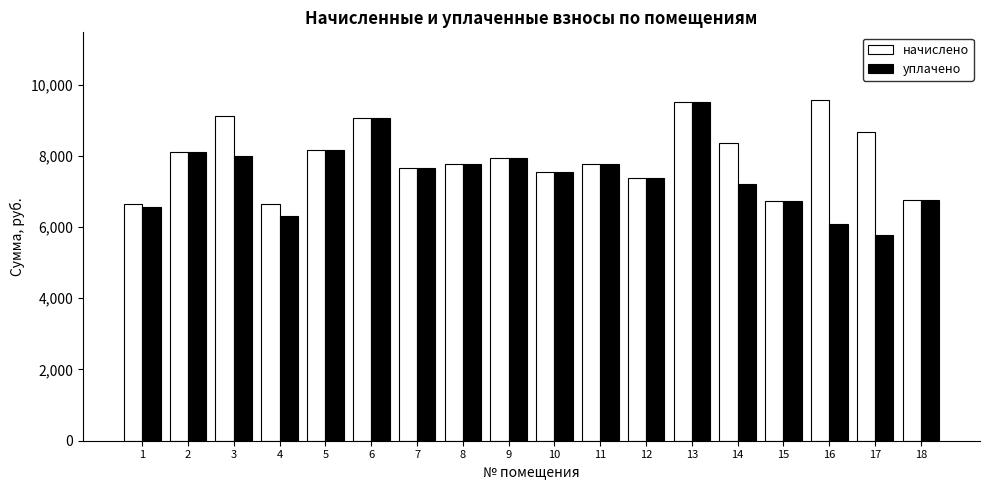

How many groups of bars are there?

18